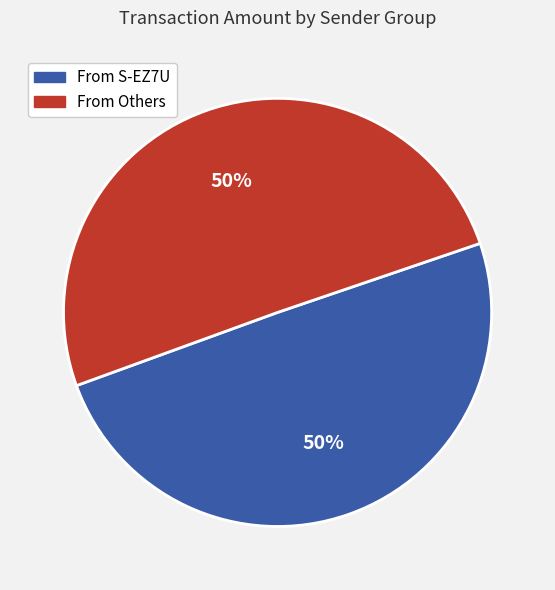

To the nearest percent, what is the average slice percentage?

50%